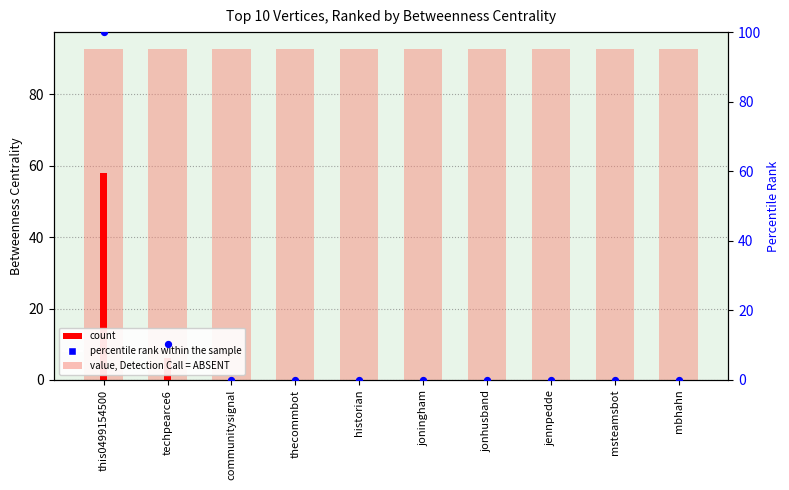

At which category is the sum across all series the highest?

this0499154500